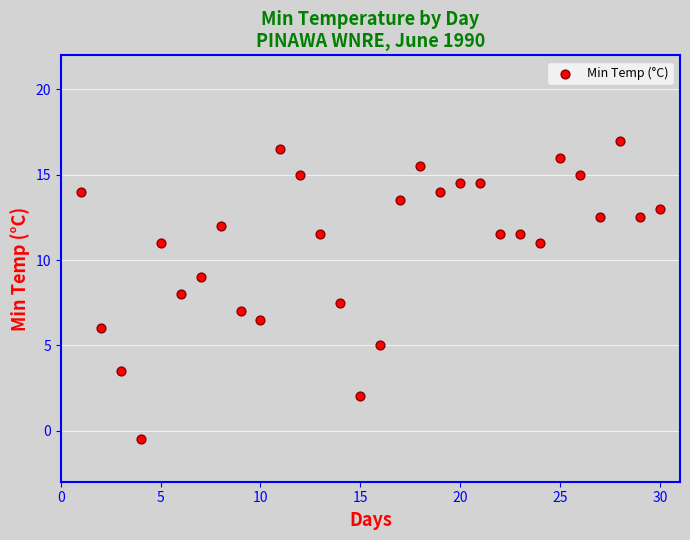

What is the range of X values (max minus min)?

29.0